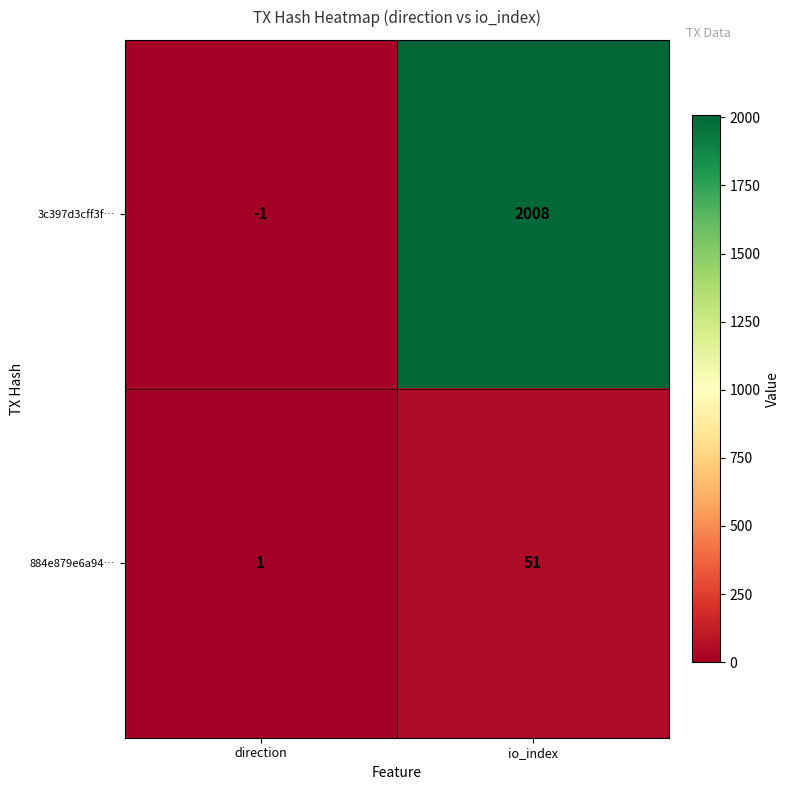

List the series in order of their peak value, highest first.

3c397d3cff3f…, 884e879e6a94…